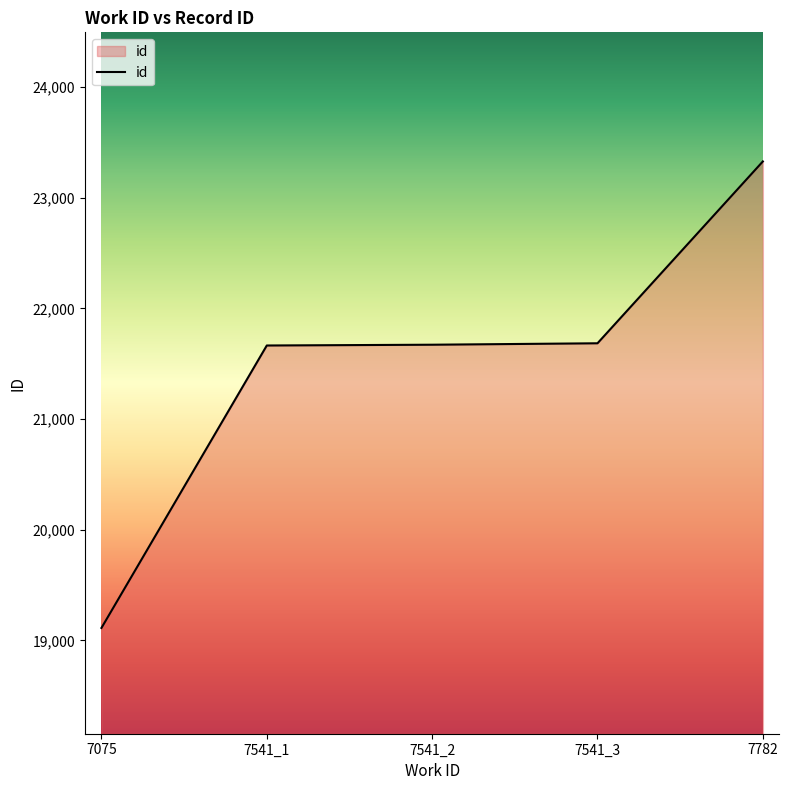

Does the chart have visible grid lines?

No